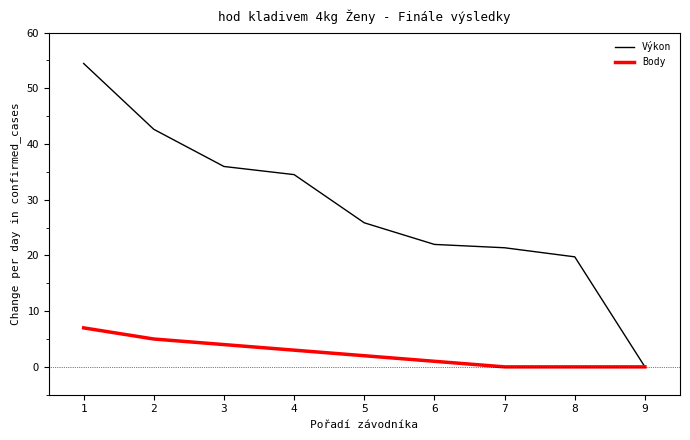

Count the number of categories in the chart.

9